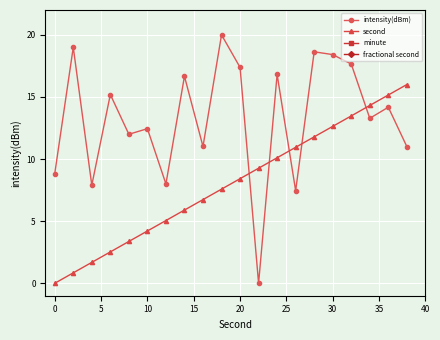

How many values in intensity(dBm) are above zero?

19